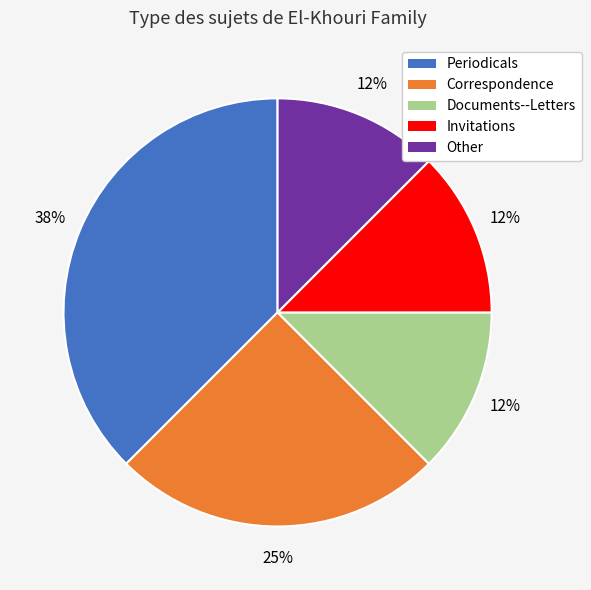

Does Invitations represent more than half of the total?

No